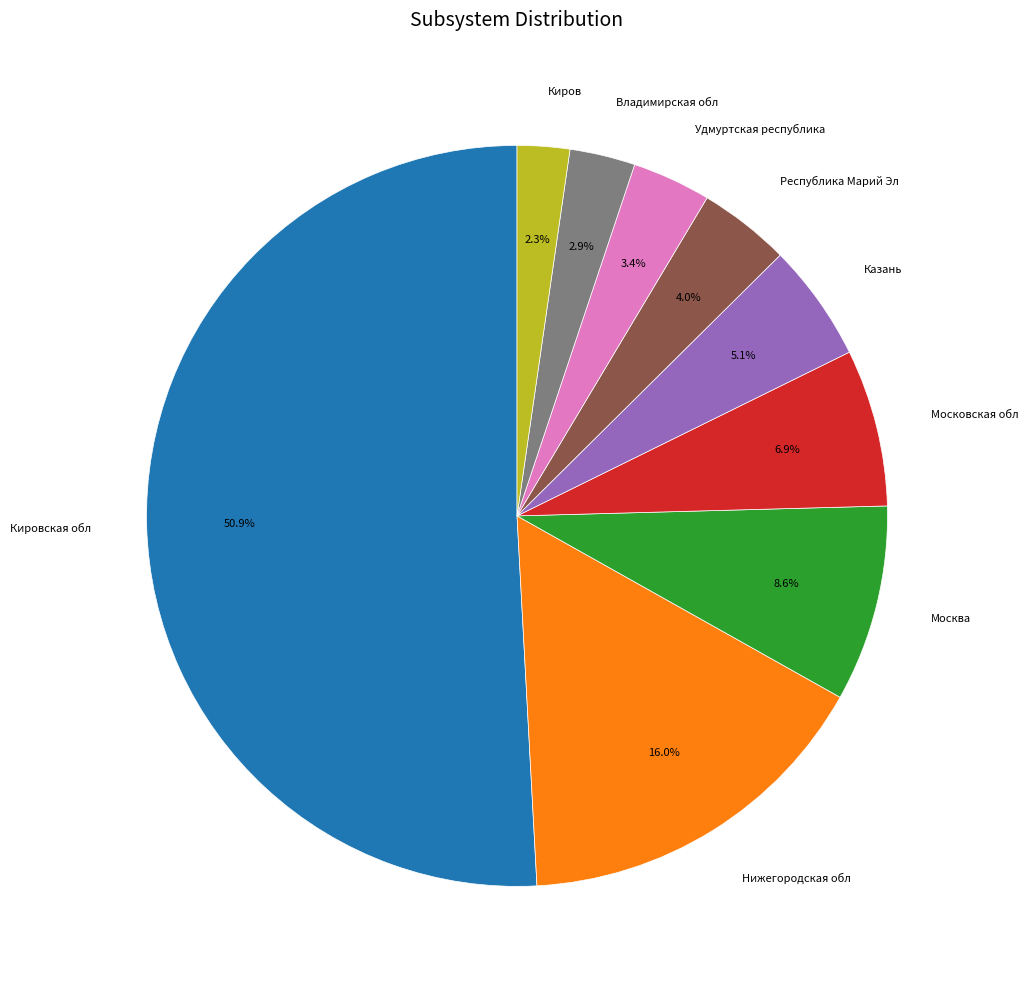

Which has a higher value, Московская обл or Республика Марий Эл?

Московская обл